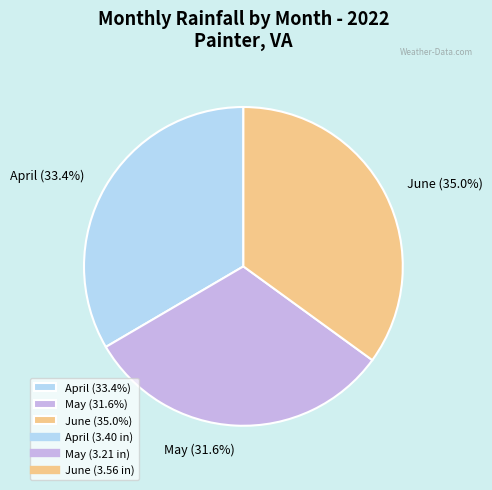

To the nearest percent, what percentage of the pie is June?

35%